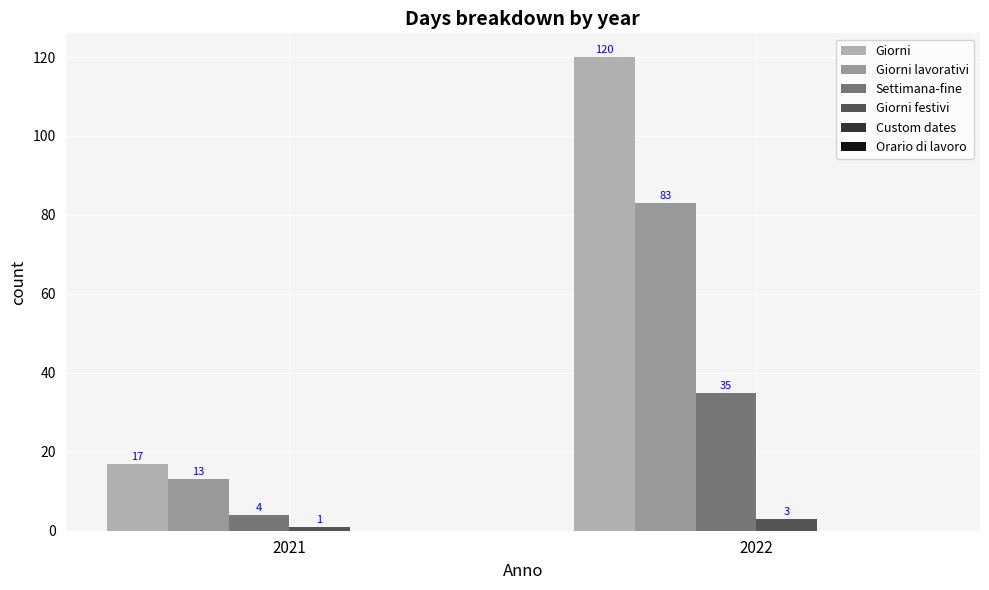

Which series has the largest total across all categories?

Giorni